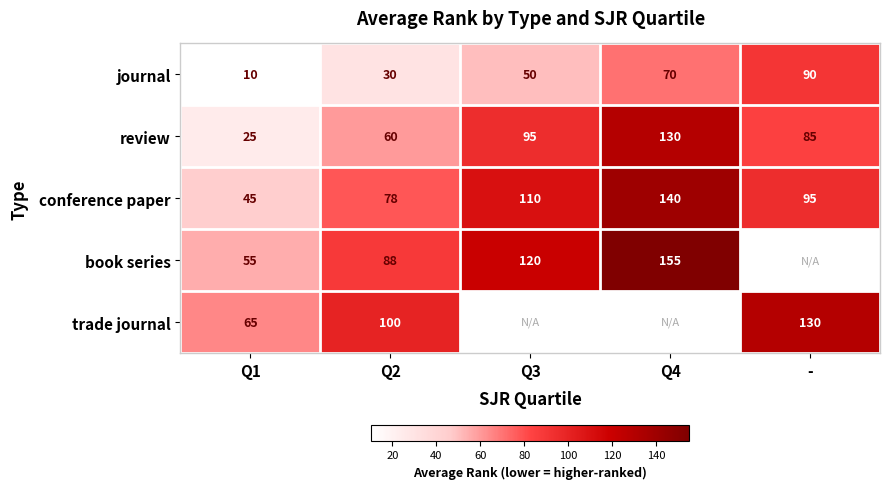

What is the sum of the book series values at Q1 and Q2?

143.0